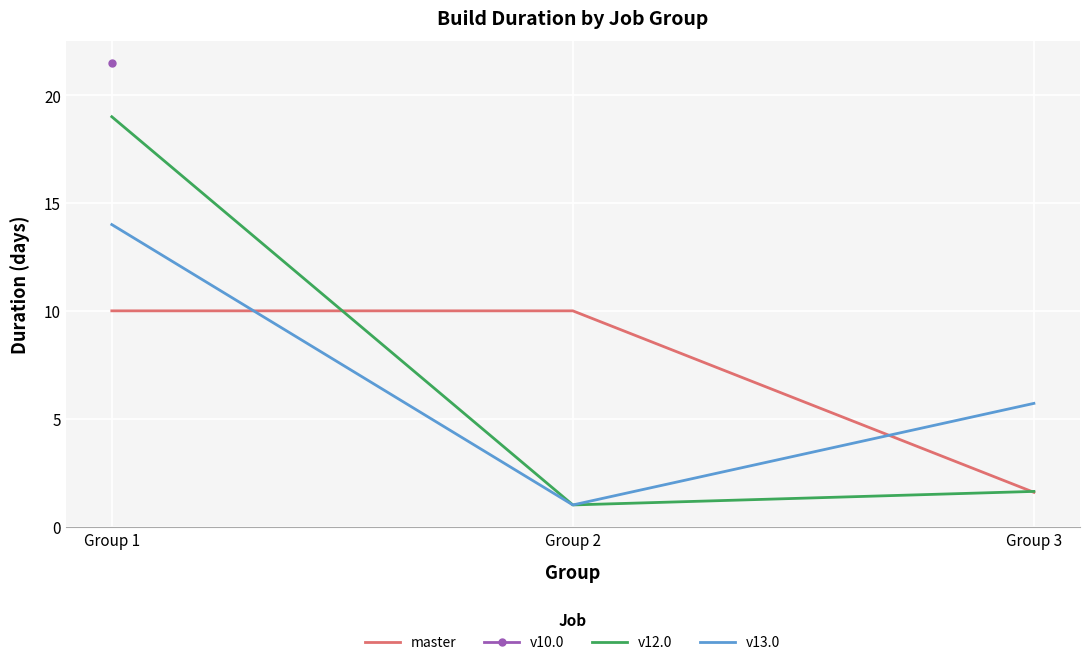

What is the difference between the master values at Group 2 and Group 3?

8.4